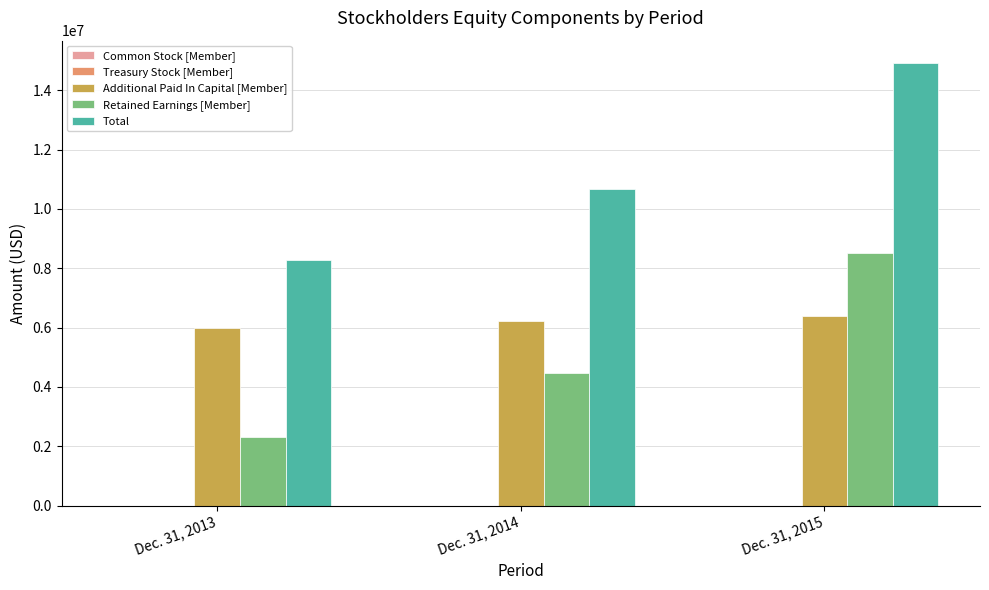

How many data points does each series have?

3